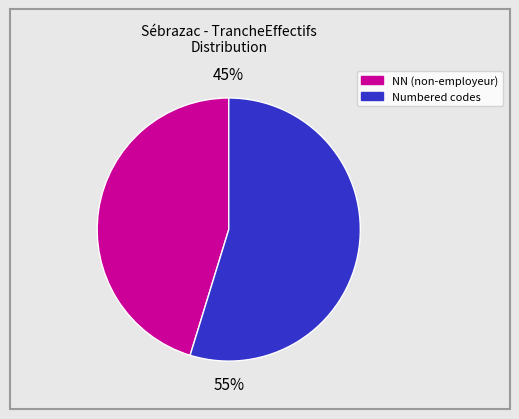

To the nearest percent, what is the average slice percentage?

50%